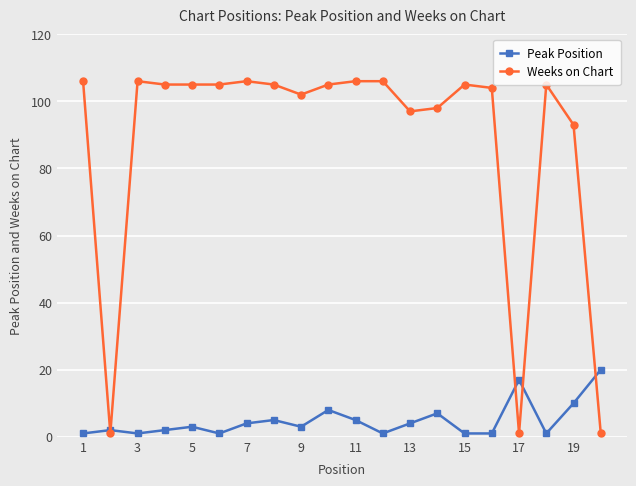

True or false: Weeks on Chart has more than 0 interior local peaks.

True